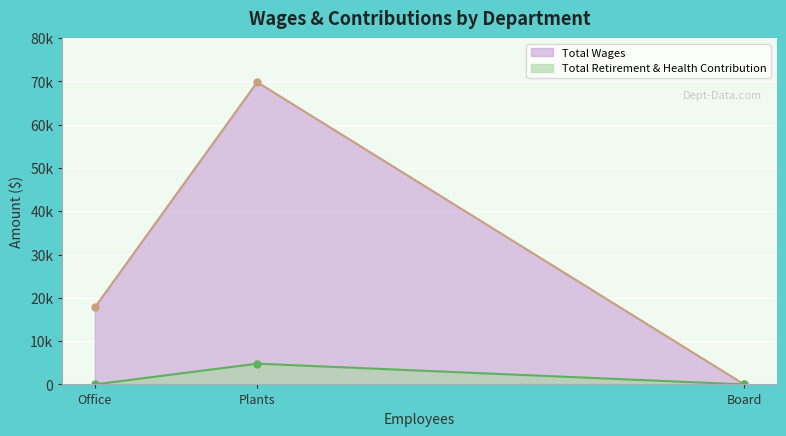

Count the number of categories in the chart.

3